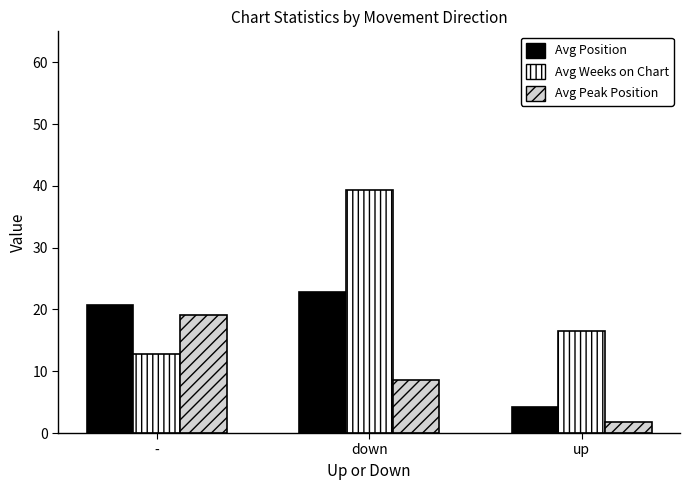

The value of Avg Position at down is 22.8. True or false?

True